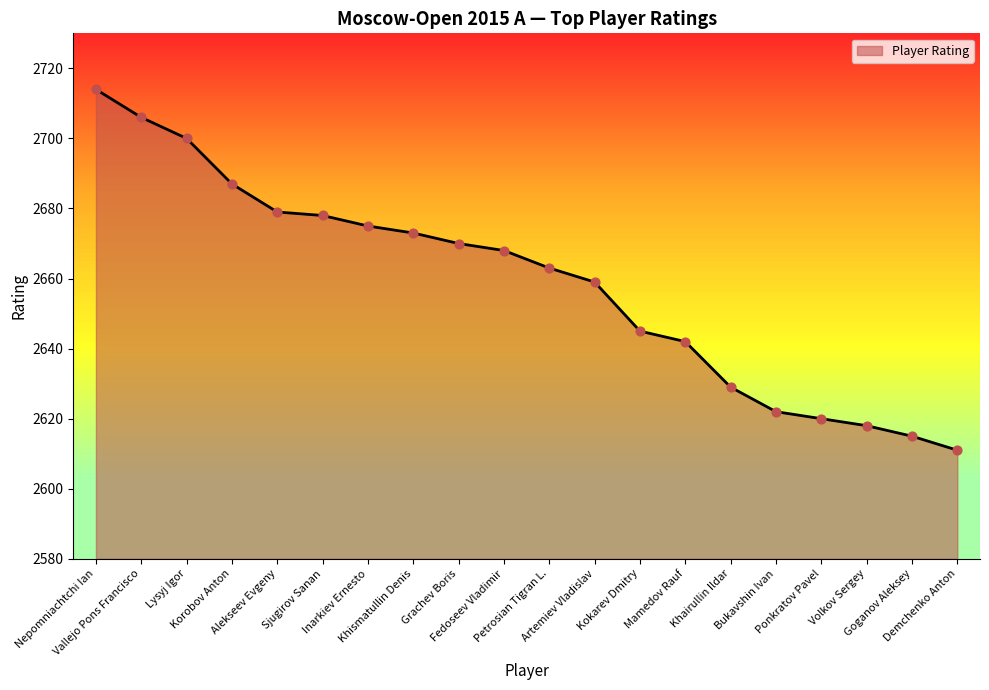

What is the change in value from Mamedov Rauf to Ponkratov Pavel?

-22